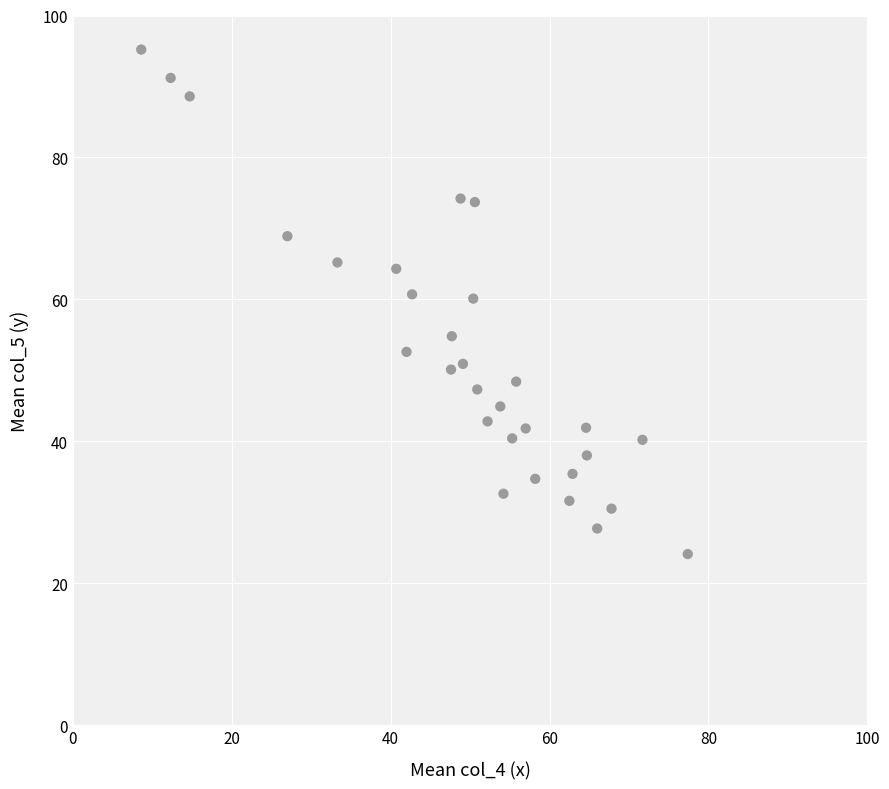

What is the range of X values (max minus min)?

68.8